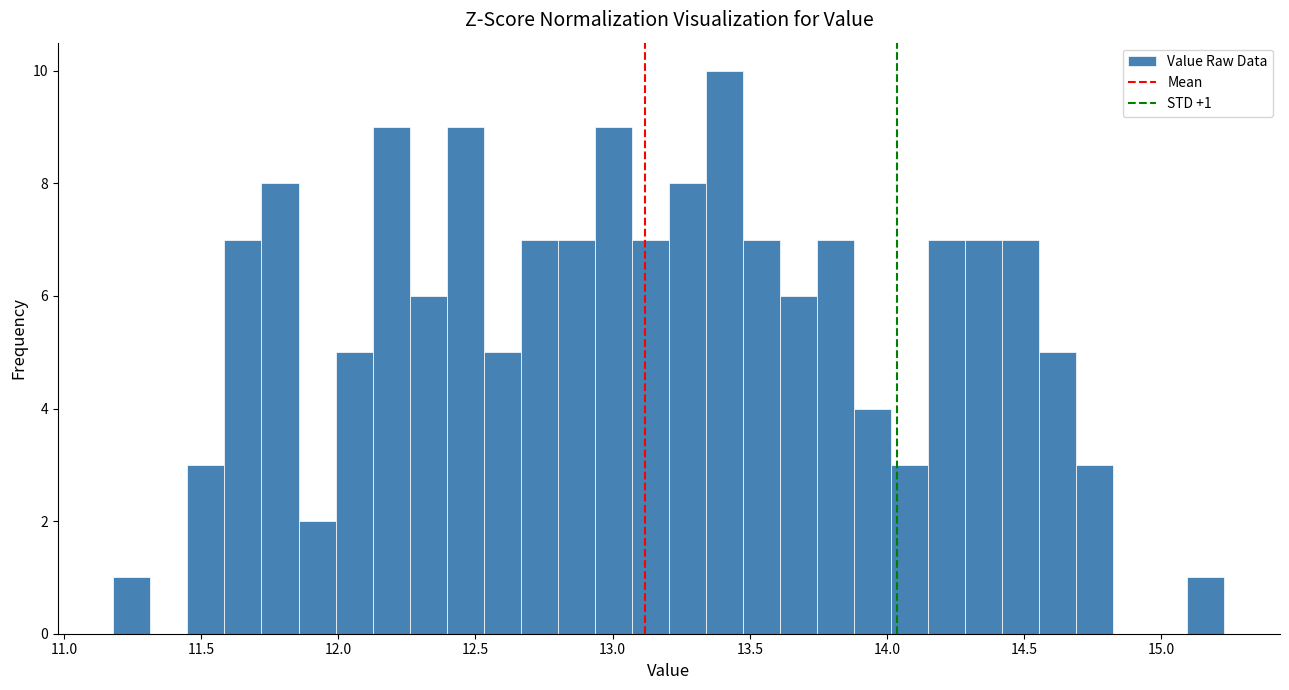

Read against the x-axis, roughly where is the centre of the tallest bar?

13.40